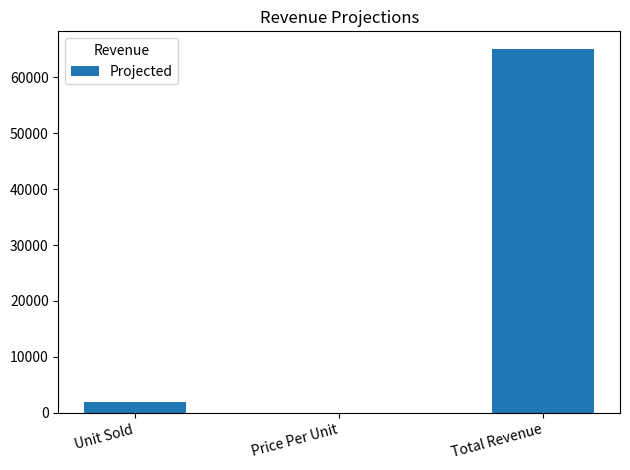

Where is the data nearest to the value 32516?

Unit Sold